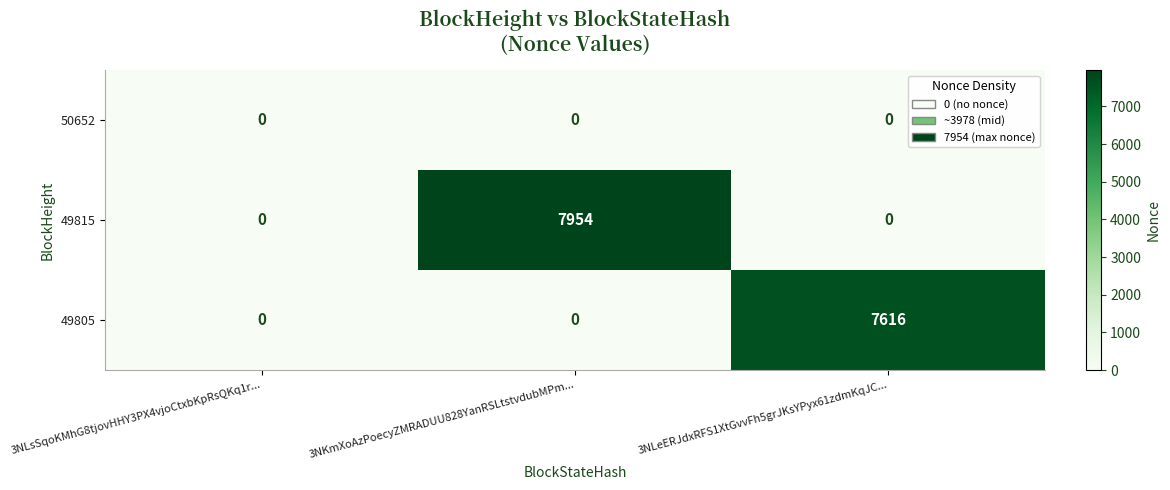

What is the maximum value shown in the chart?

7954